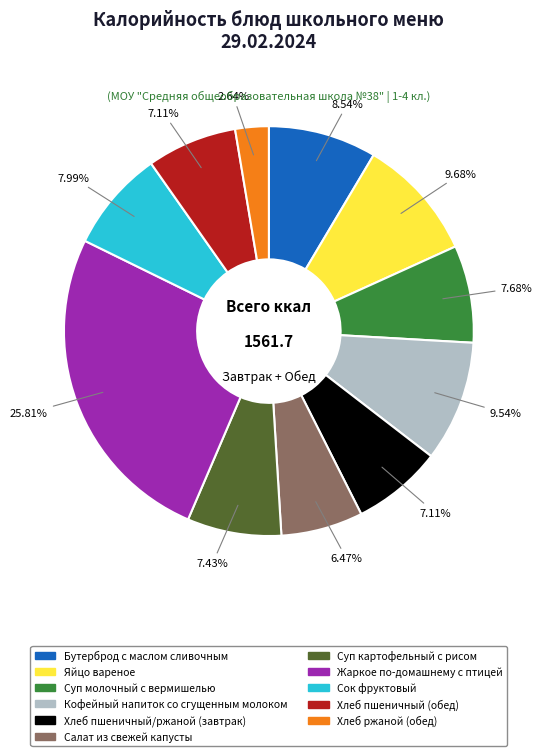

How many slices are in this pie chart?

11